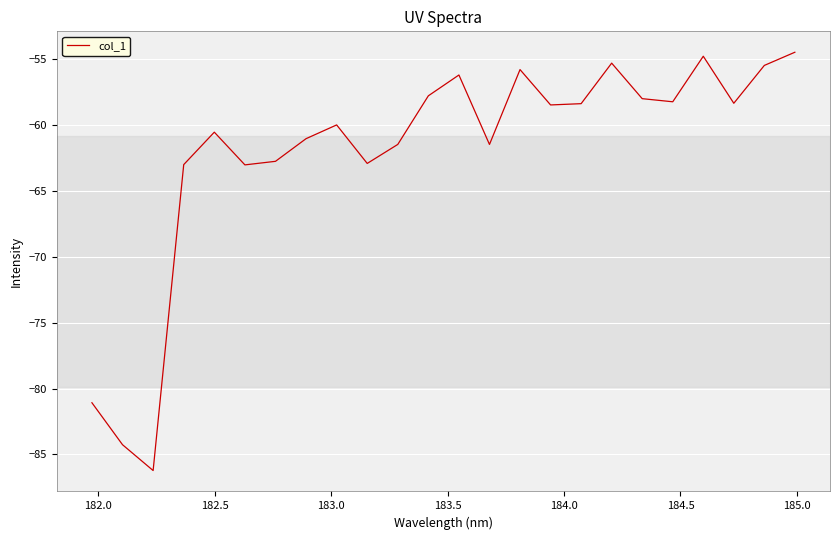

What is the minimum value shown in the chart?

-86.2